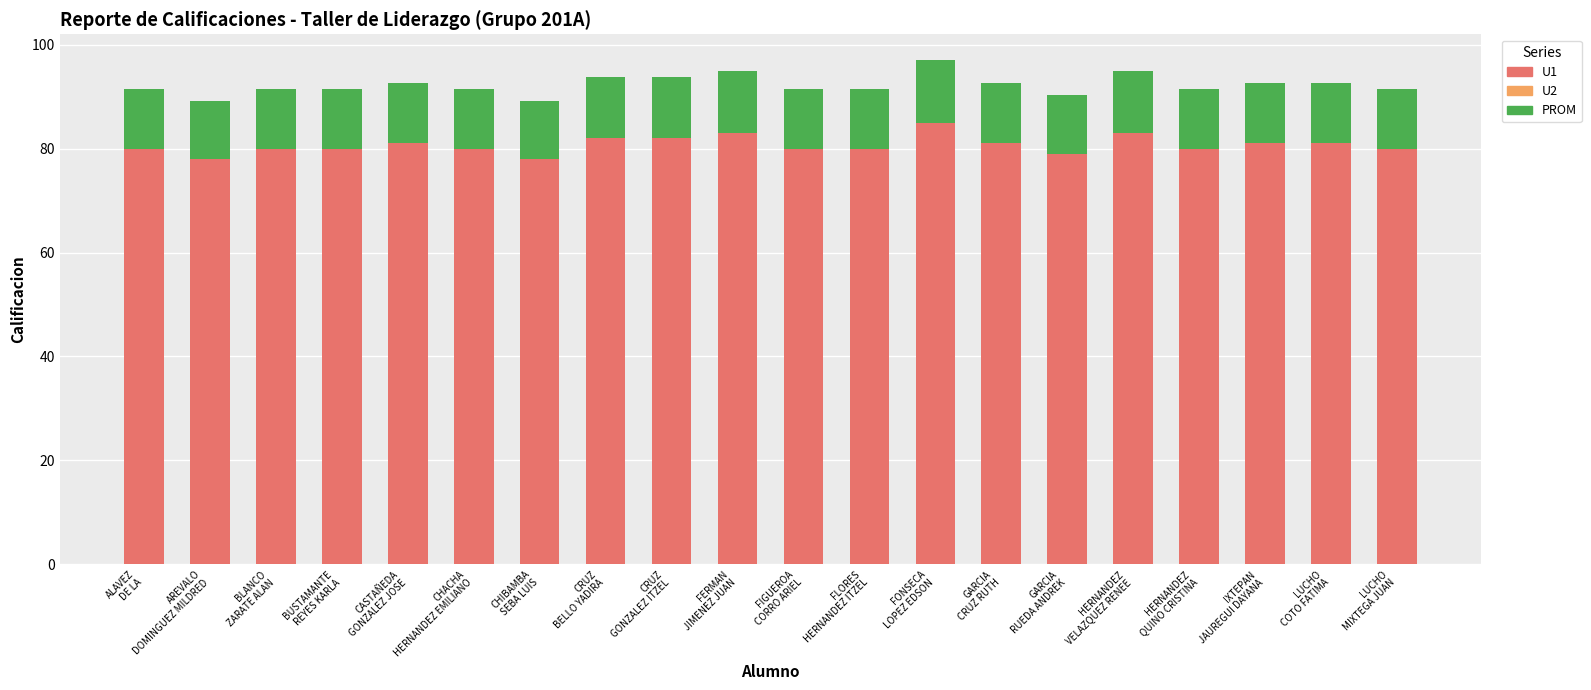

What is the sum of all U1 values?

1614.0